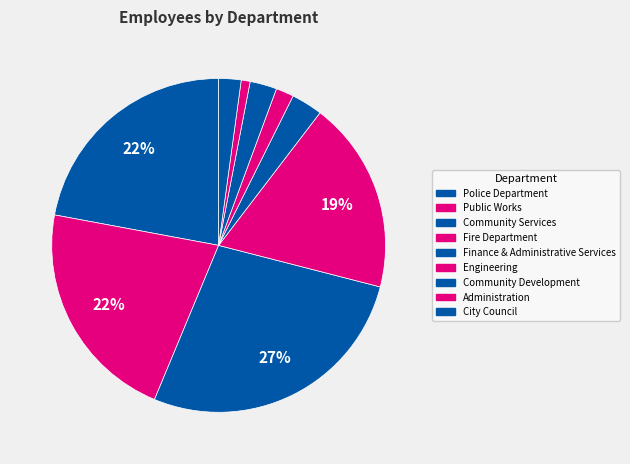

How many segments does this pie chart have?

9